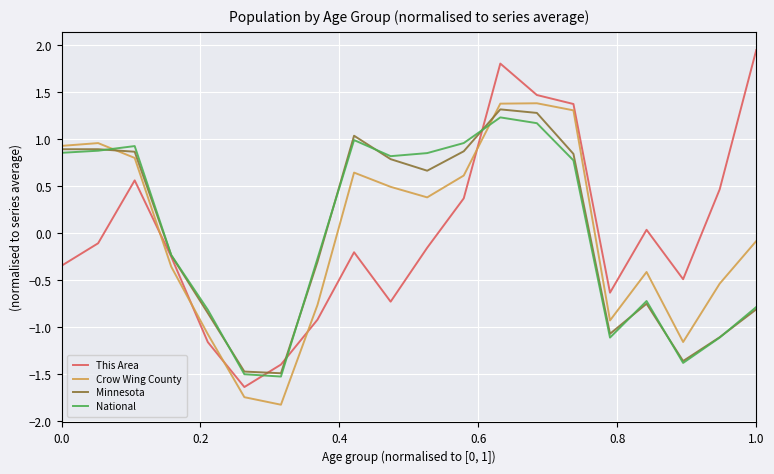

Which series has the largest range (max minus min)?

This Area